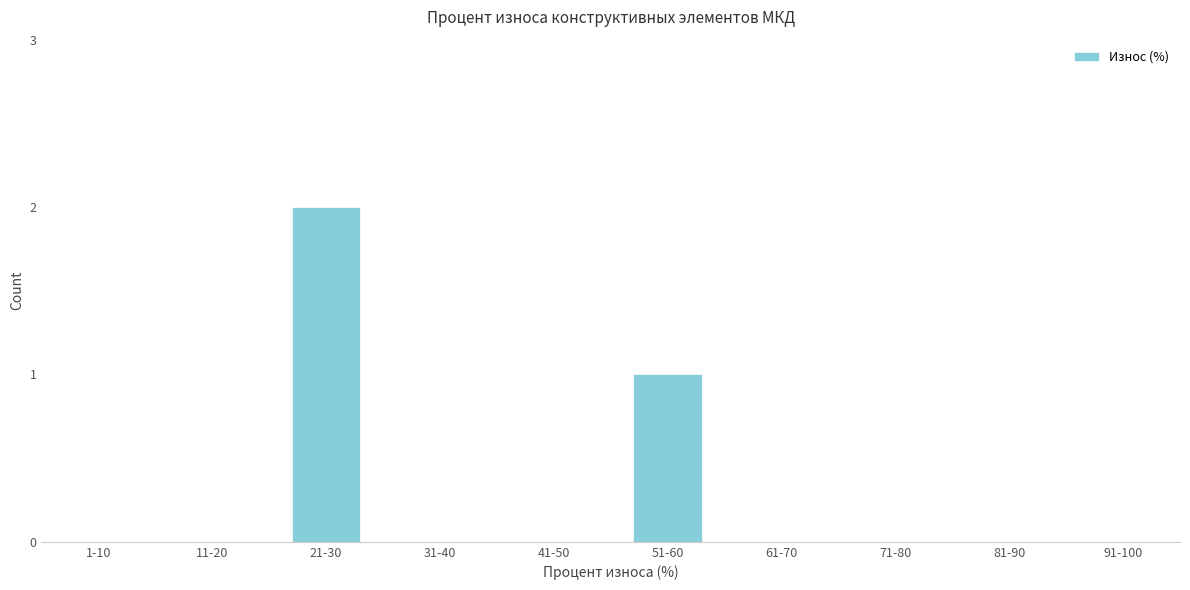

Reading left to right, list all the values displayed in this chart.

1-10=0	11-20=0	21-30=2	31-40=0	41-50=0	51-60=1	61-70=0	71-80=0	81-90=0	91-100=0